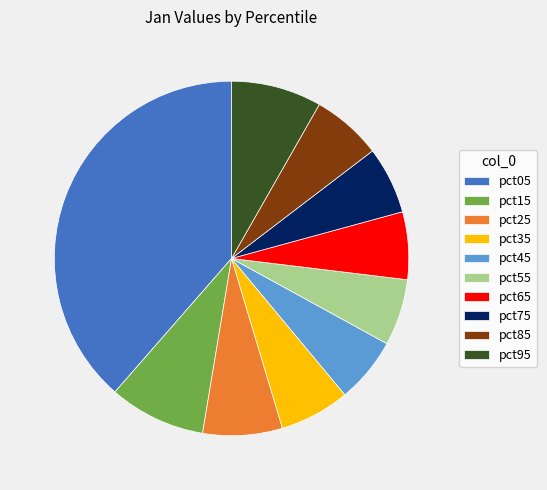

Do pct55 and pct45 together represent more than half of the pie?

No